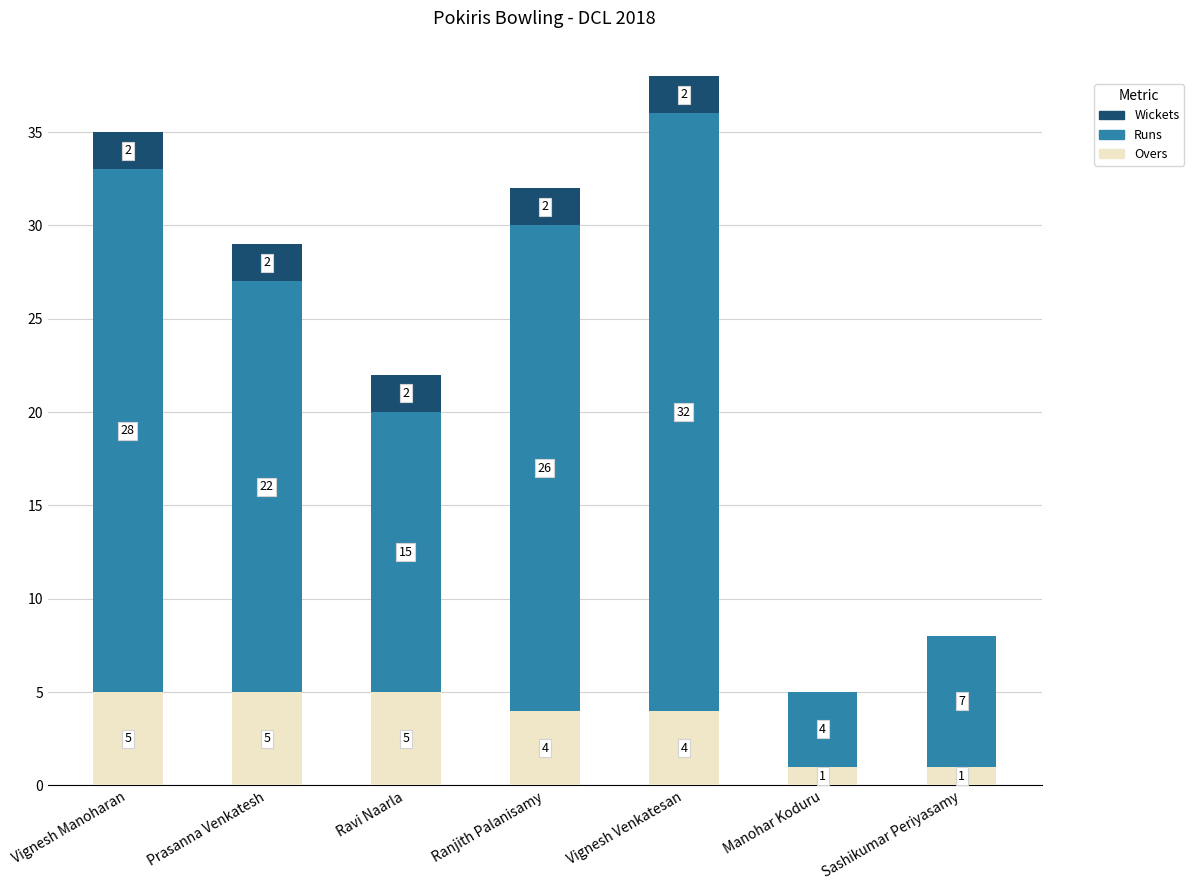

What is the total value across all series at Sashikumar Periyasamy?

8